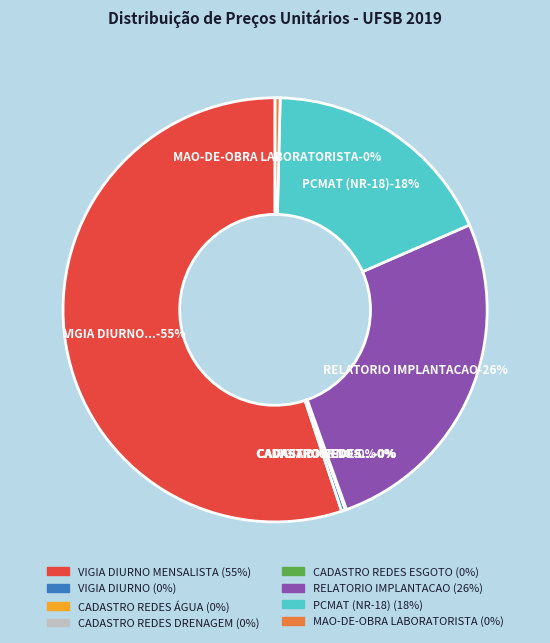

Is VIGIA DIURNO MENSALISTA the majority of the pie?

Yes